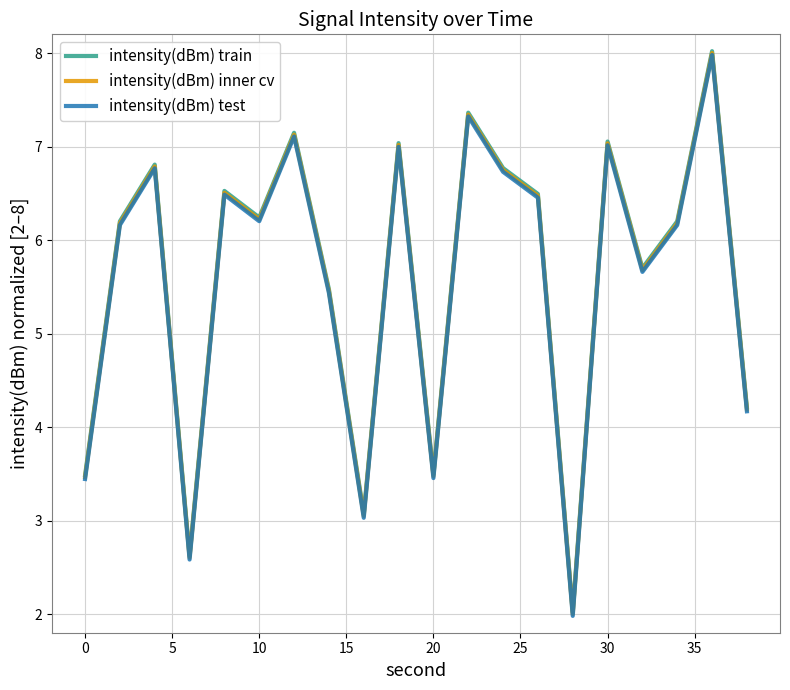

True or false: intensity(dBm) train and intensity(dBm) inner cv intersect in this chart.

False